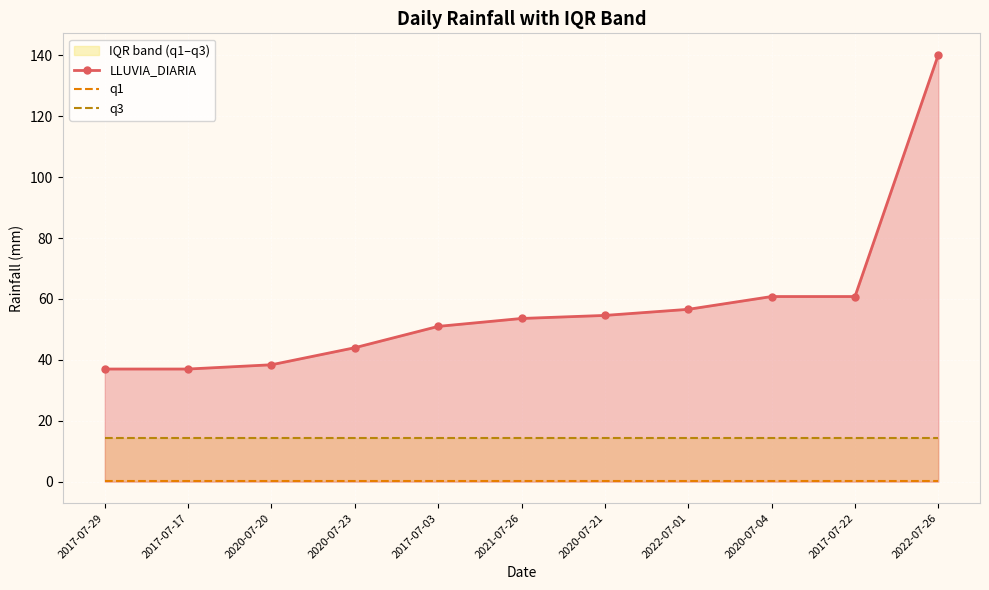

What is the label of the 4th point from the right?

2022-07-01